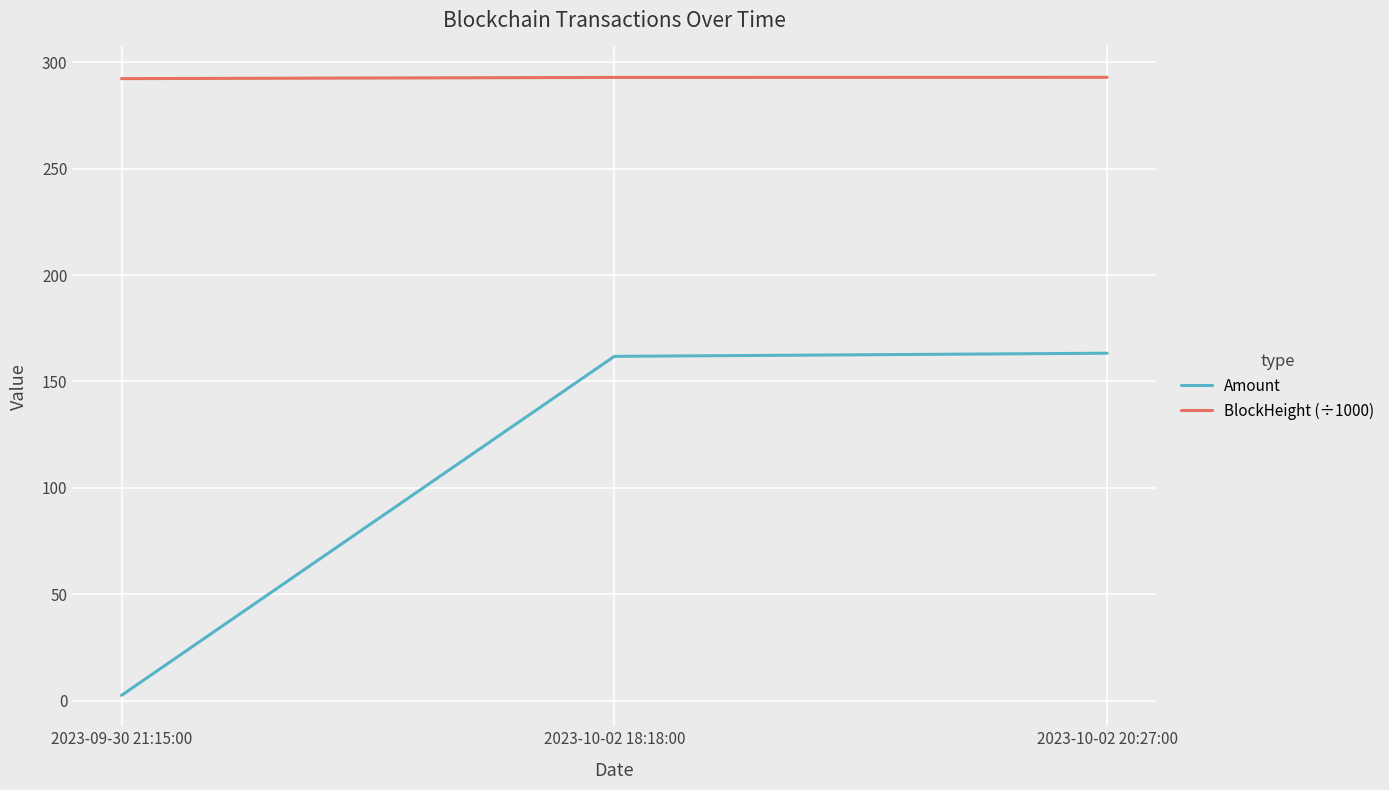

What is the highest value of the BlockHeight (÷1000) series?

292.9